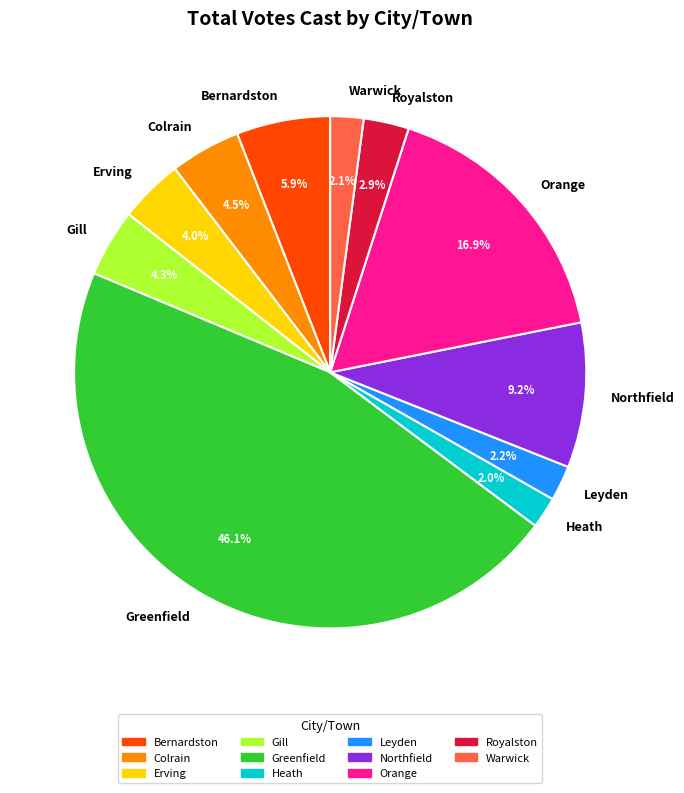

Which has a higher value, Erving or Orange?

Orange